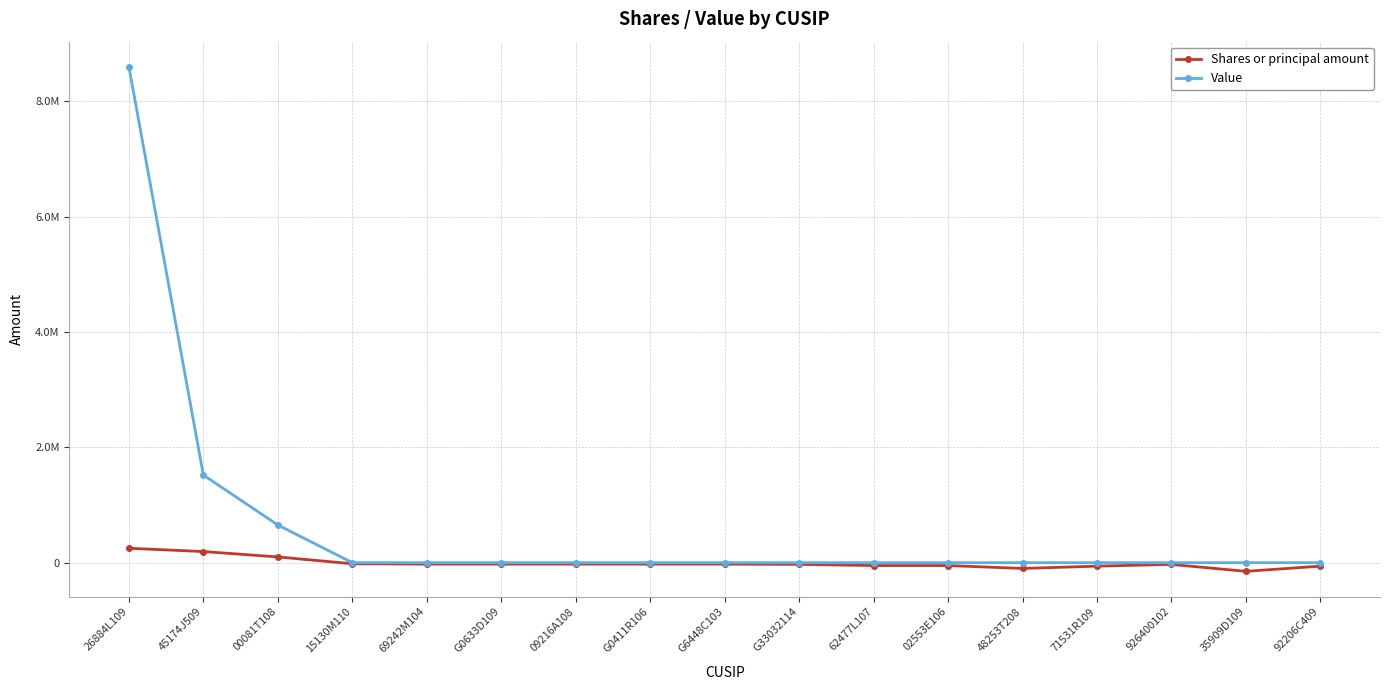

True or false: Shares or principal amount and Value intersect in this chart.

False